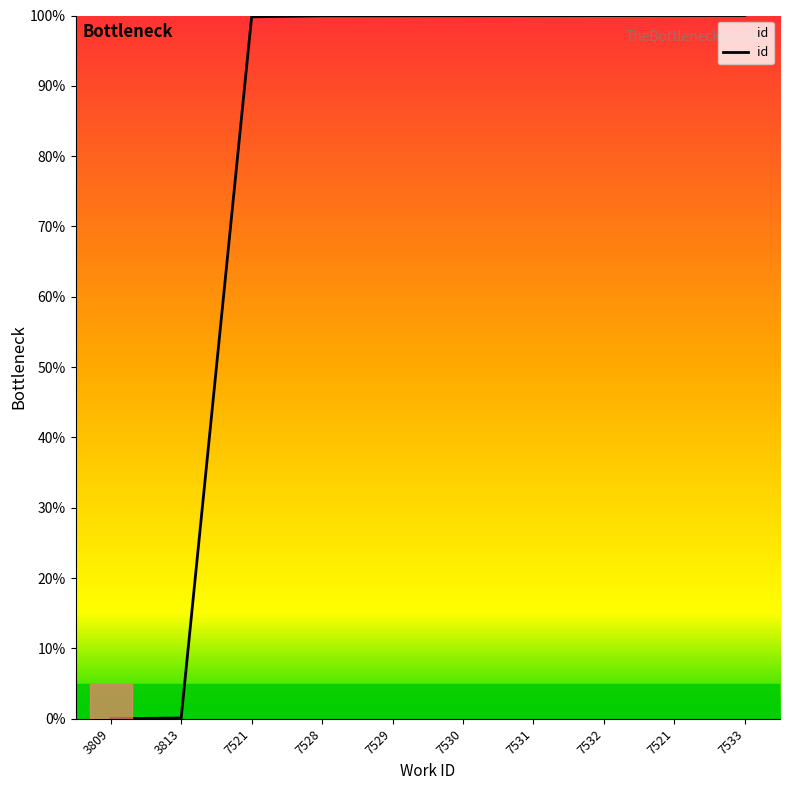

How many lines are shown in the chart?

1